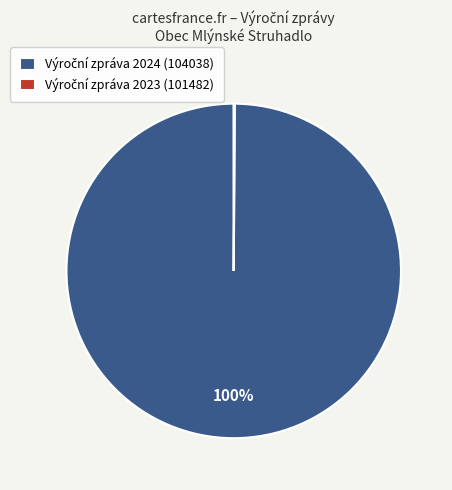

To the nearest percent, what is the average slice percentage?

50%